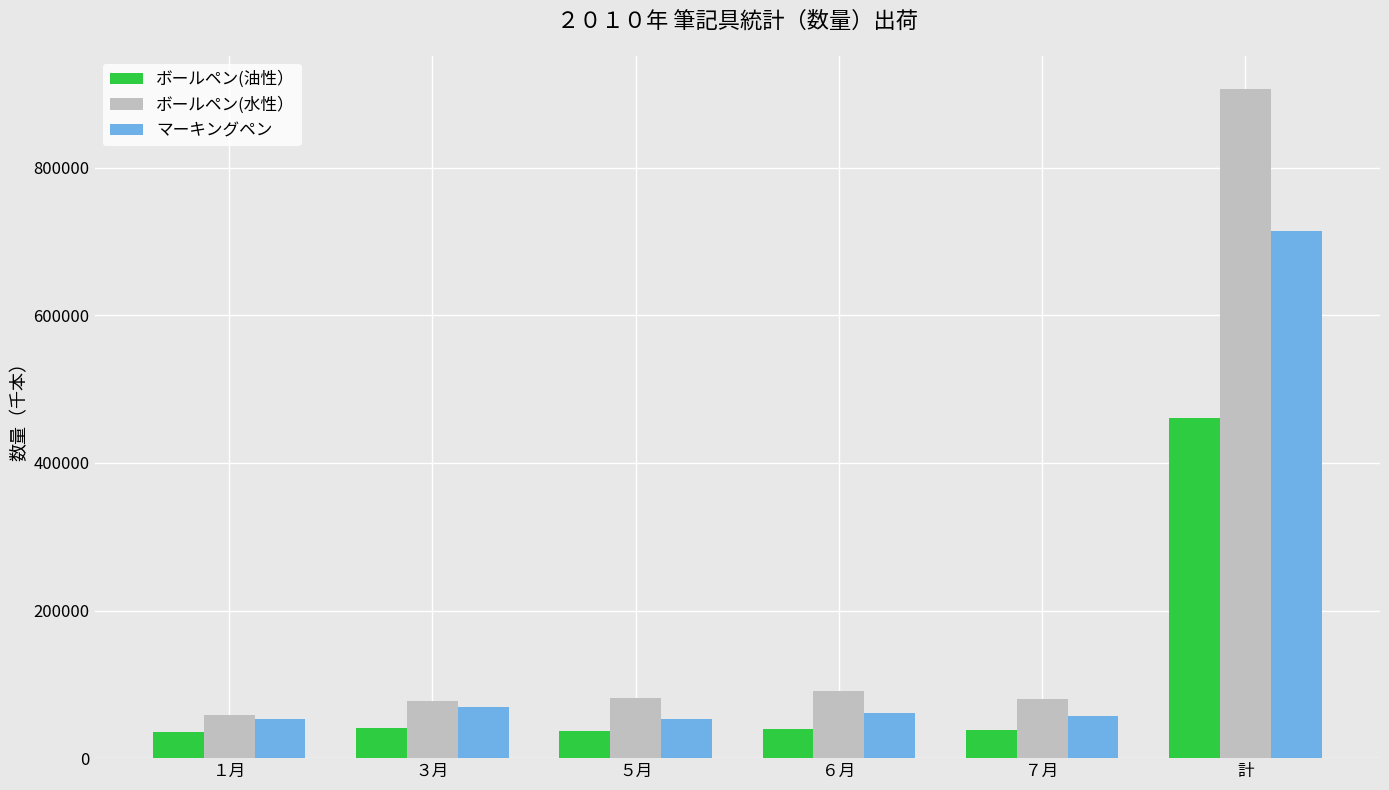

True or false: ボールペン(油性） has a value of 36894 at ５月.

True